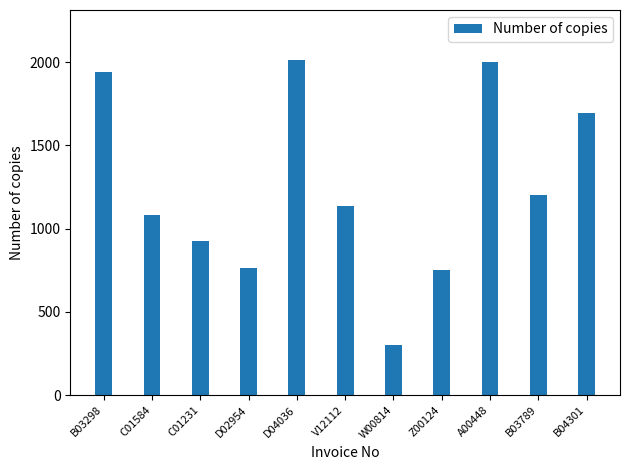

Reading left to right, extract all data points from this chart.

1940	1079	925	762	2011	1134	300	750	2000	1199	1695